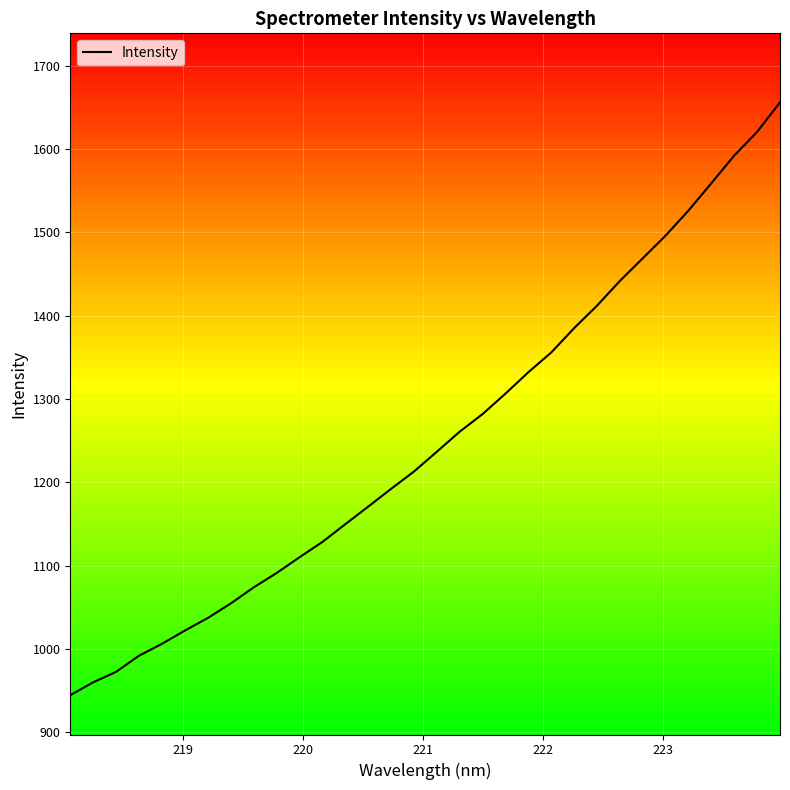

What is the maximum value shown in the chart?

1655.9